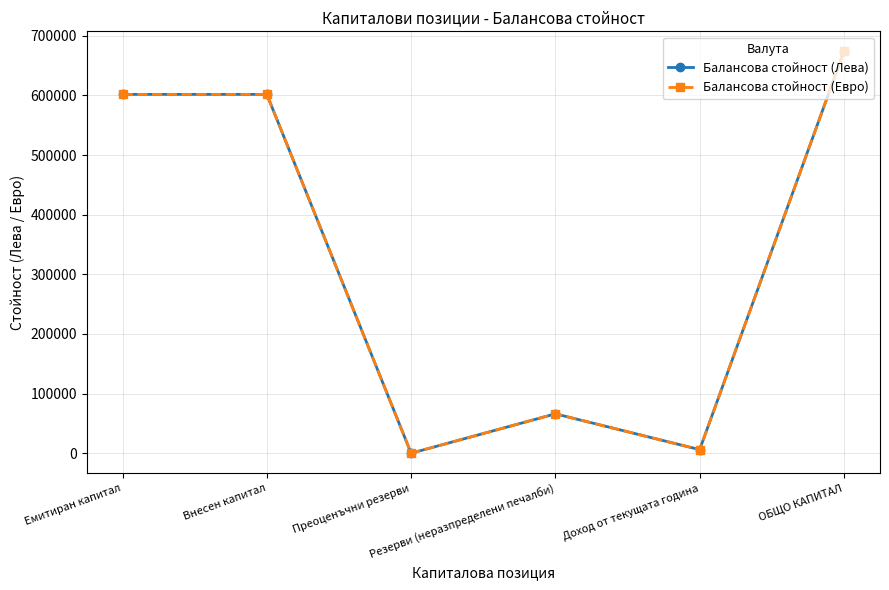

True or false: Балансова стойност (Лева) has more than 1 interior local peaks.

False